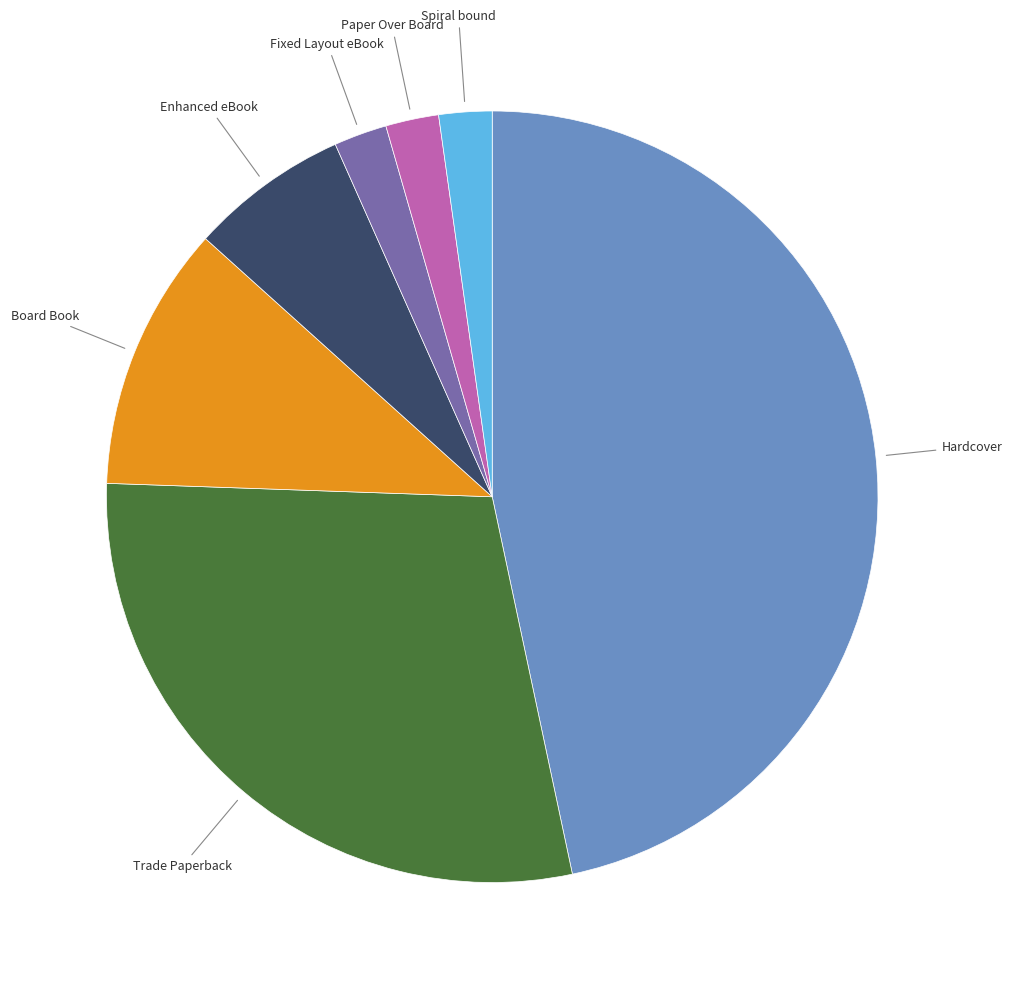

Is there any slice that represents more than half of the pie?

No